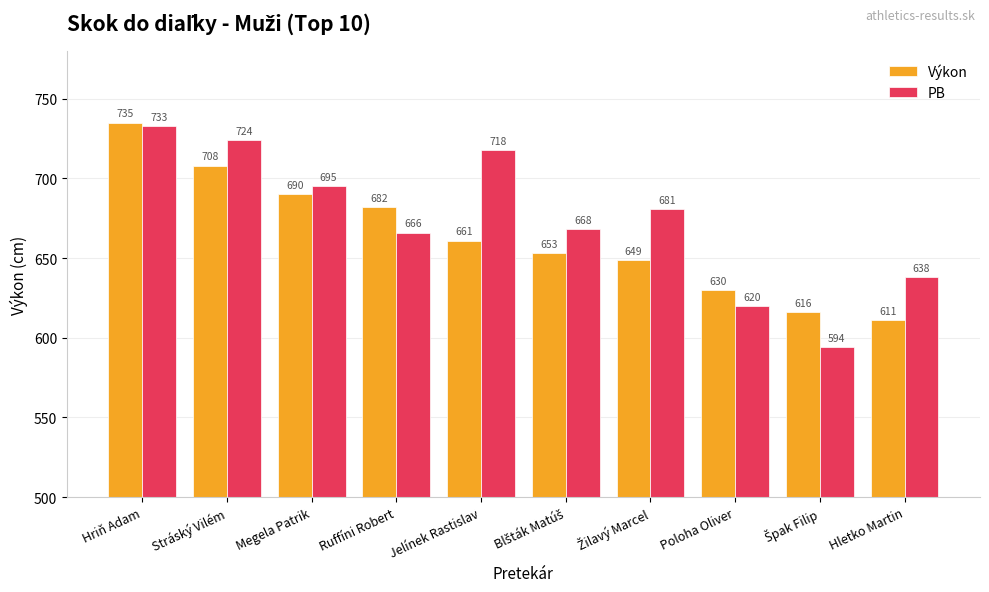

At how many categories does at least one series exceed 626?

9